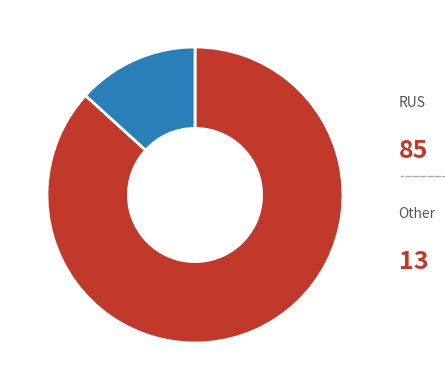

Count the number of slices in the pie.

2